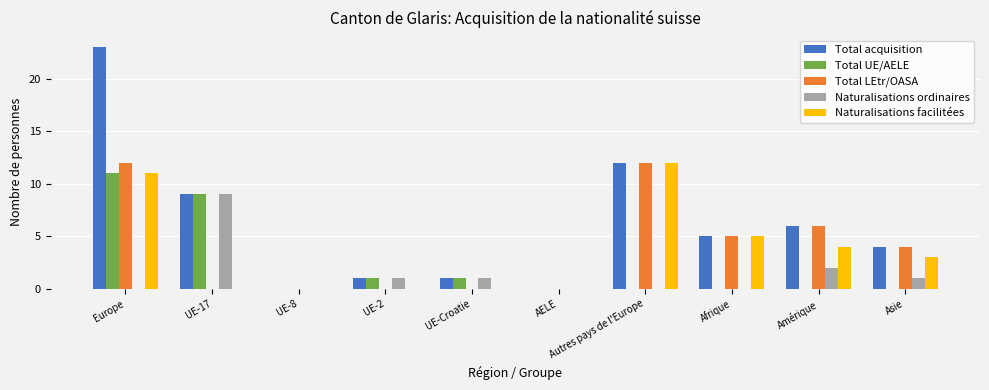

The value of Total UE/AELE at Afrique is 0. True or false?

True